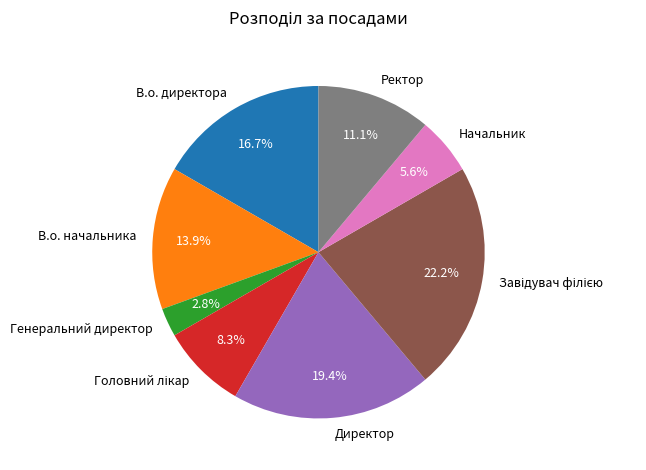

Approximately how many times larger is the value at Ректор compared to Генеральний директор?

4.0